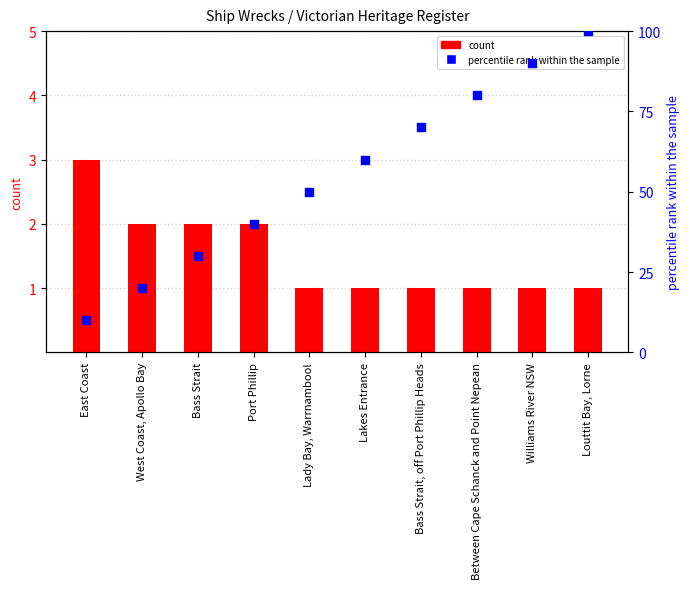

Which series contains the lowest Y value?

count